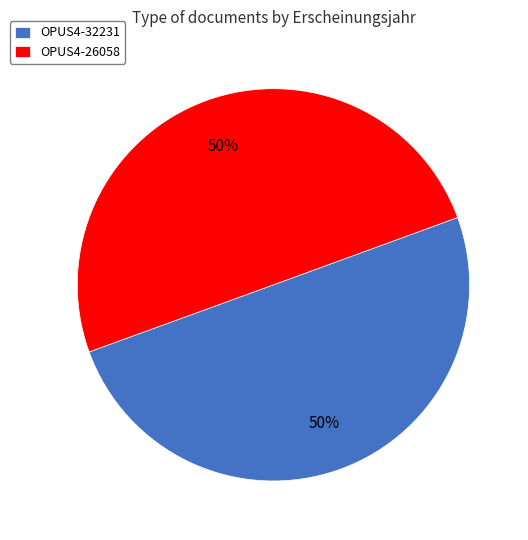

Approximately how many times larger is the value at OPUS4-26058 compared to OPUS4-32231?

1.0